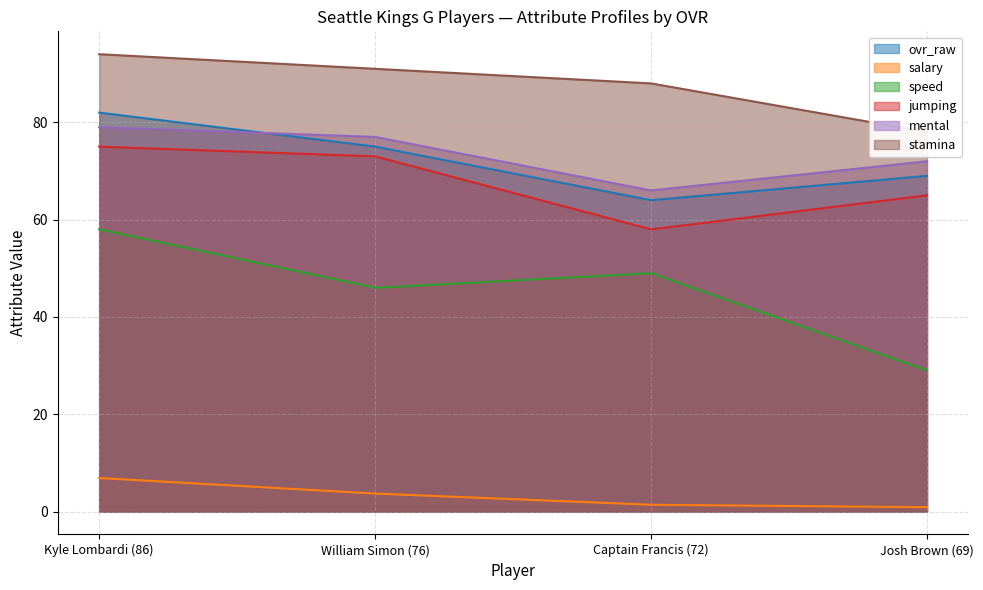

Between Captain Francis (72) and Josh Brown (69), which is larger?

Josh Brown (69)